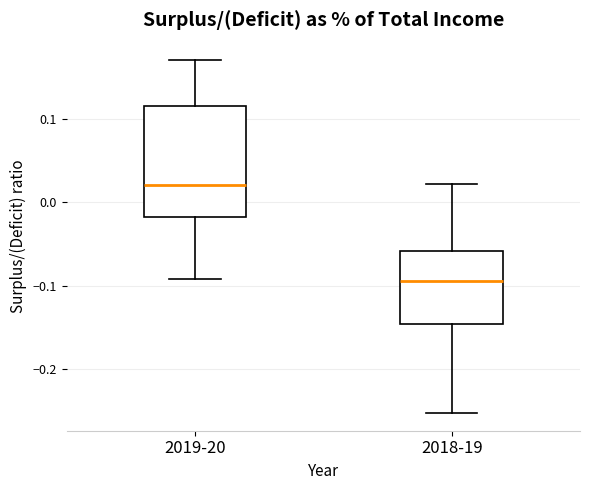

Which box has the lowest median line?

2018-19